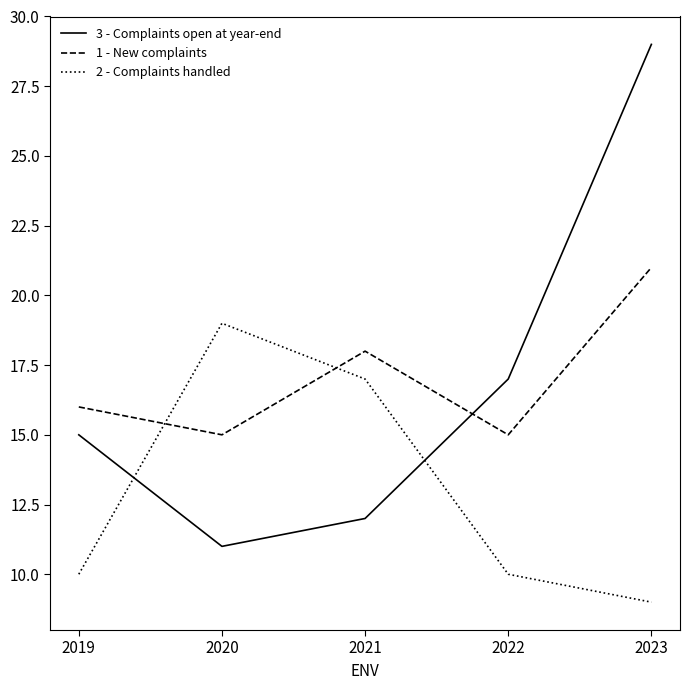

Reading left to right, transcribe all the data shown in this chart.

3 - Complaints open at year-end: 2019=15	2020=11	2021=12	2022=17	2023=29
1 - New complaints: 2019=16	2020=15	2021=18	2022=15	2023=21
2 - Complaints handled: 2019=10	2020=19	2021=17	2022=10	2023=9